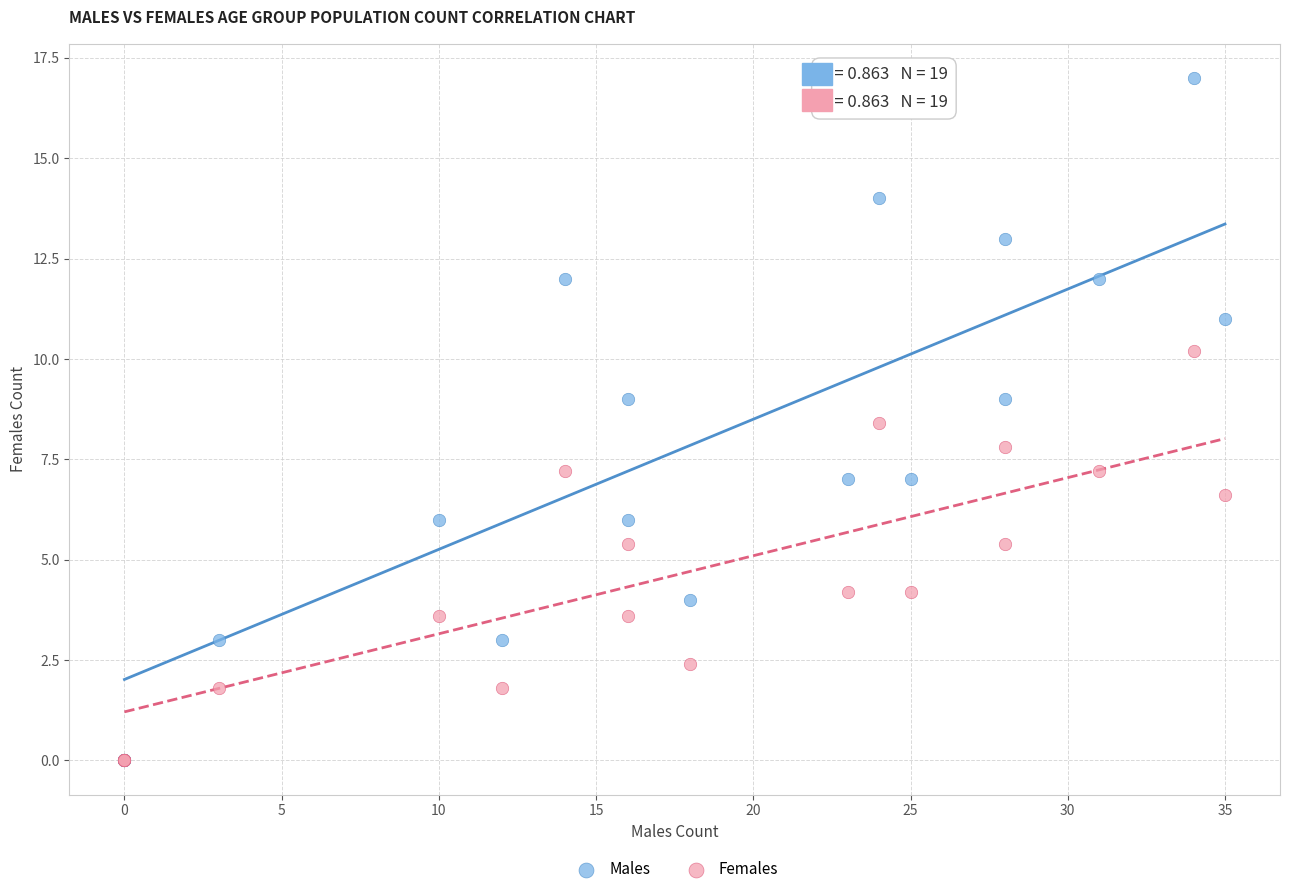

What are all the series names shown in the legend?

Males, Females